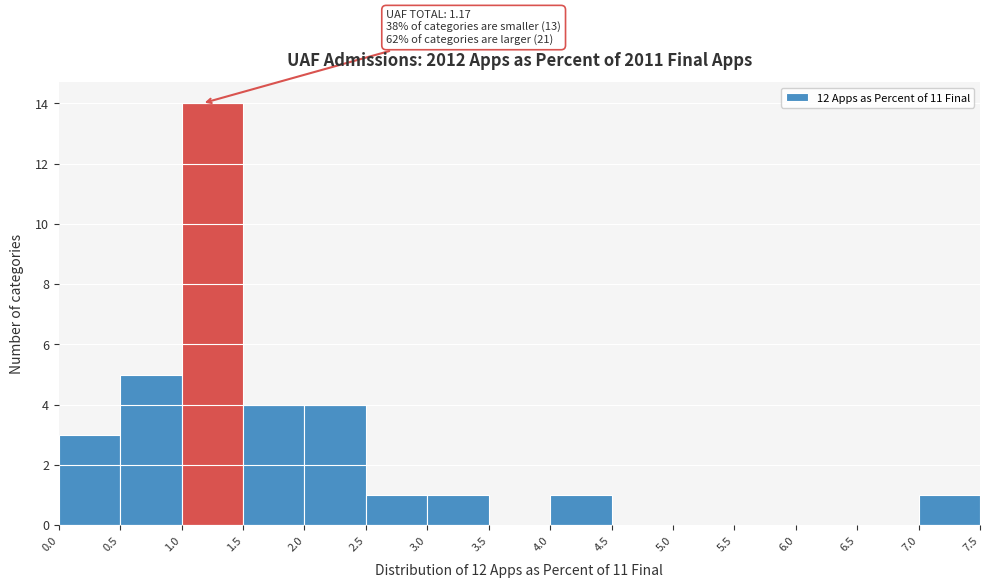

Which range on the x-axis has the tallest bar?

1.0 to 1.5